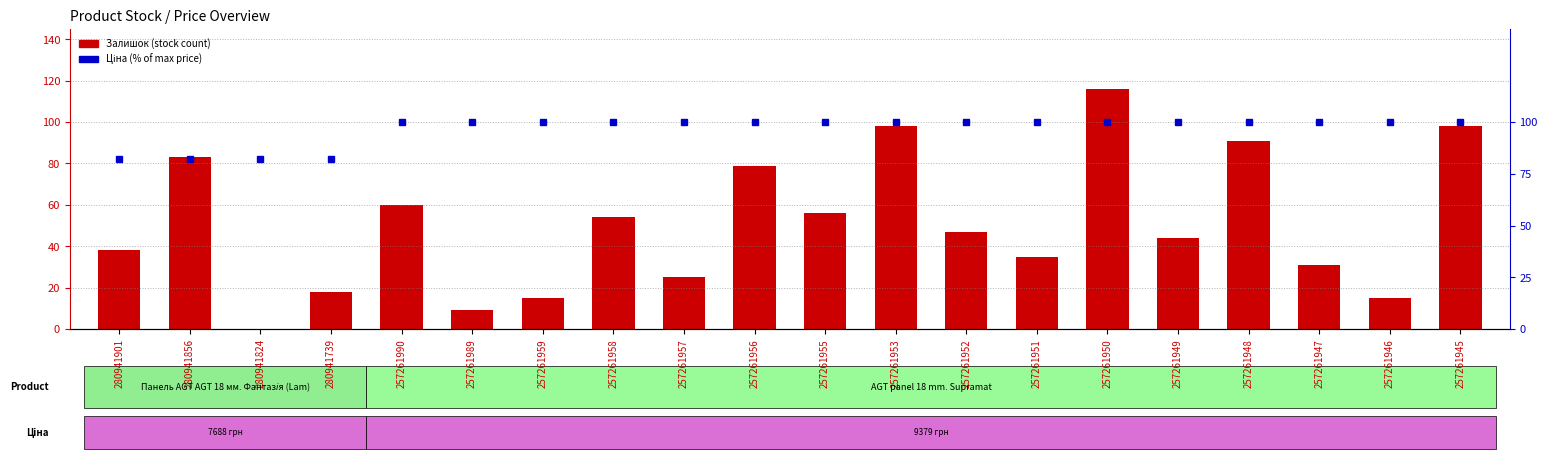

What is the difference between the maximum and minimum values in the Залишок (stock) series?

116.0